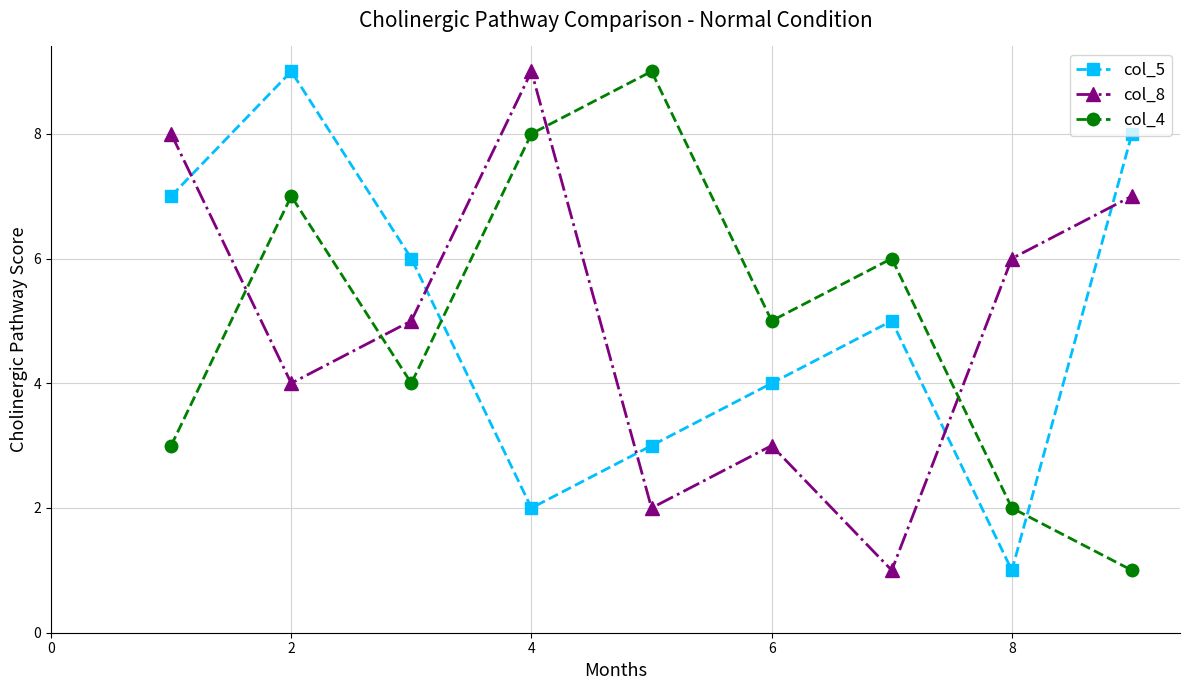

What are all the series names shown in the legend?

col_5, col_8, col_4